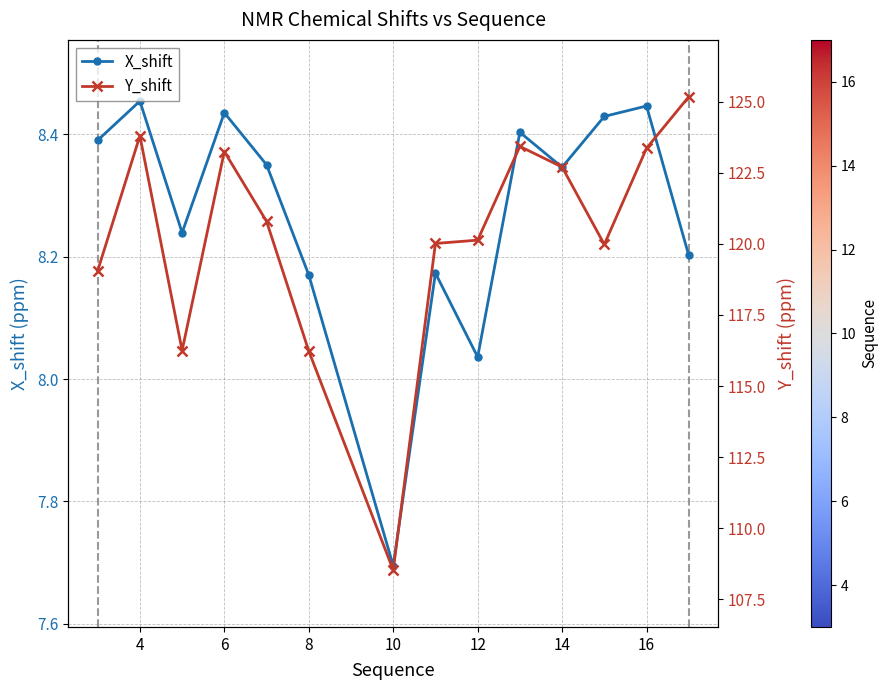

Where is X_shift nearest to the value 8?

12